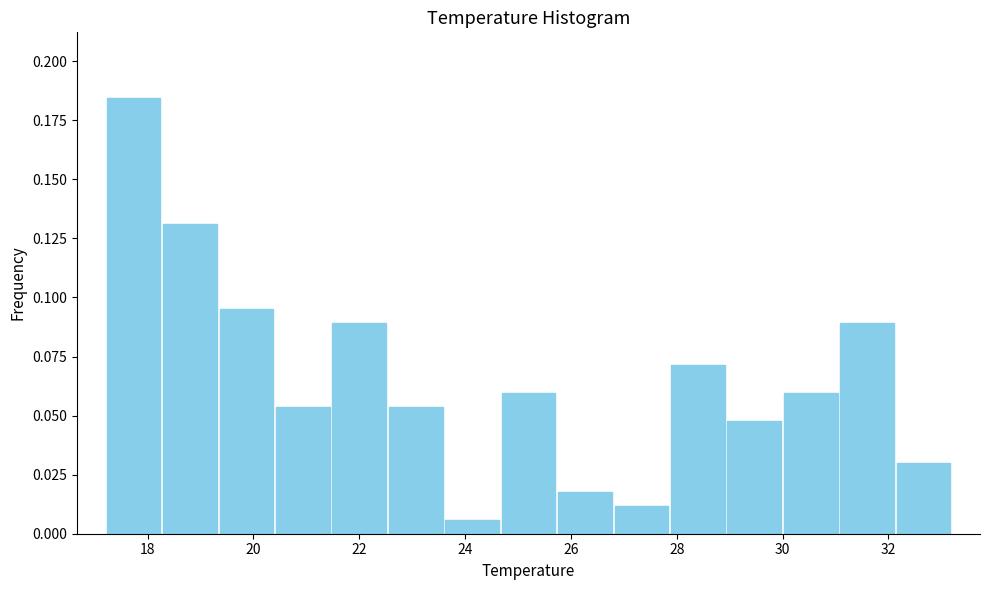

How tall is the bar that spans 22.6 to 23.6 on the x-axis? Neither the bar edges nor the heights are printed on the chart, so give them approximately, as read against the axes.

0.055